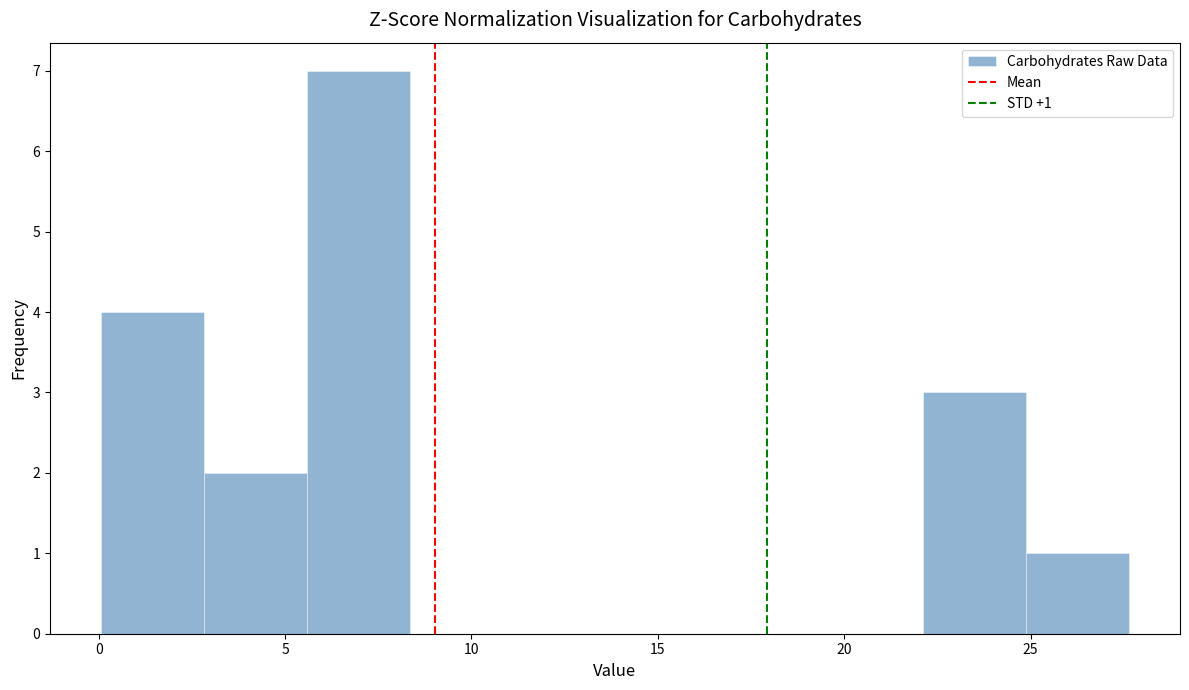

Over which range of the x-axis is the bar tallest?

5.5 to 8.5